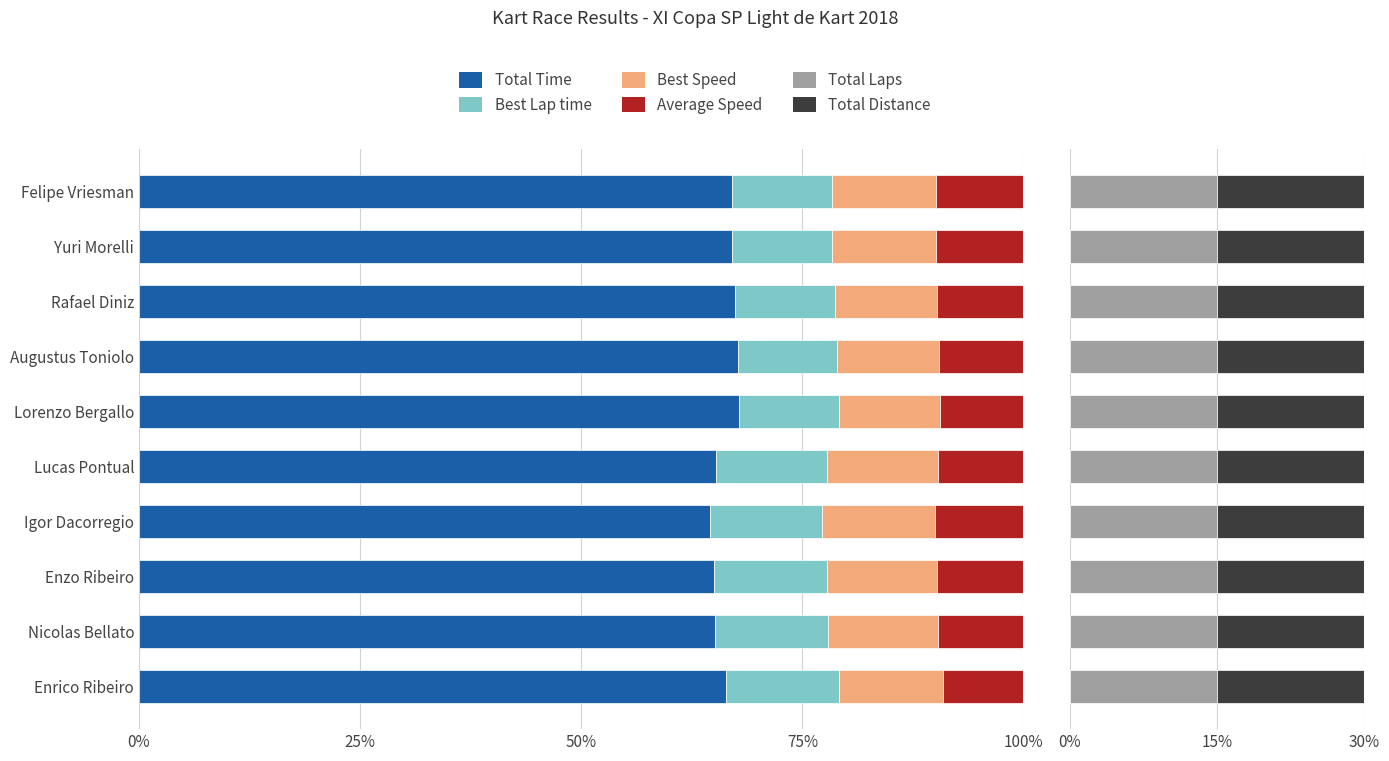

At how many categories does at least one series exceed 67?

5